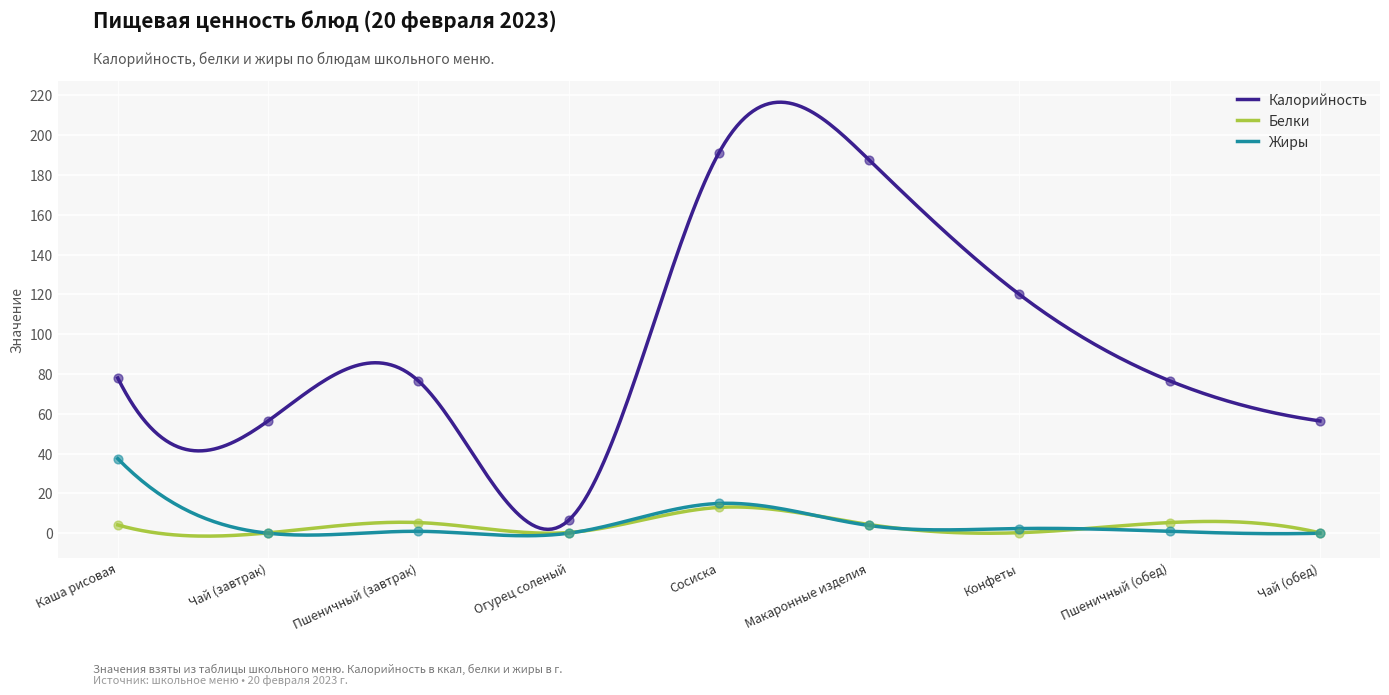

Which series contains the lowest Y value?

Жиры